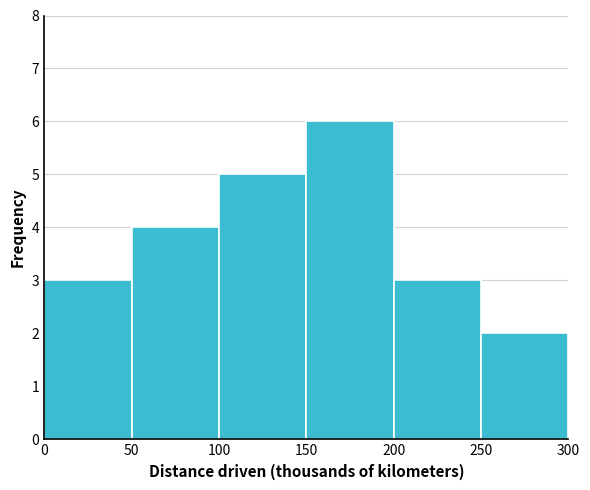

How tall is the bar that spans 150 to 200 on the x-axis? The values are not printed on the chart, so give them approximately, as read against the axis.

6